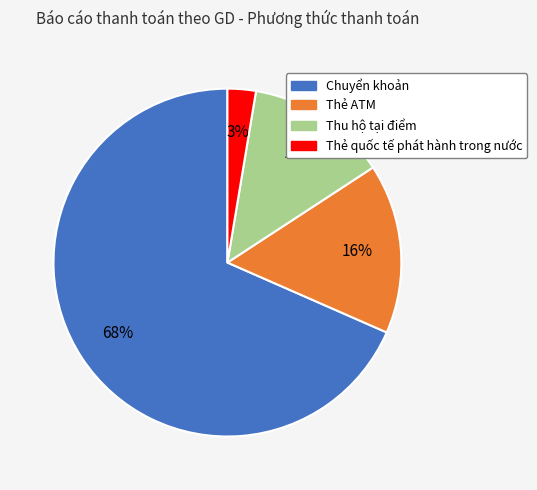

To the nearest percent, what is the average slice percentage?

25%